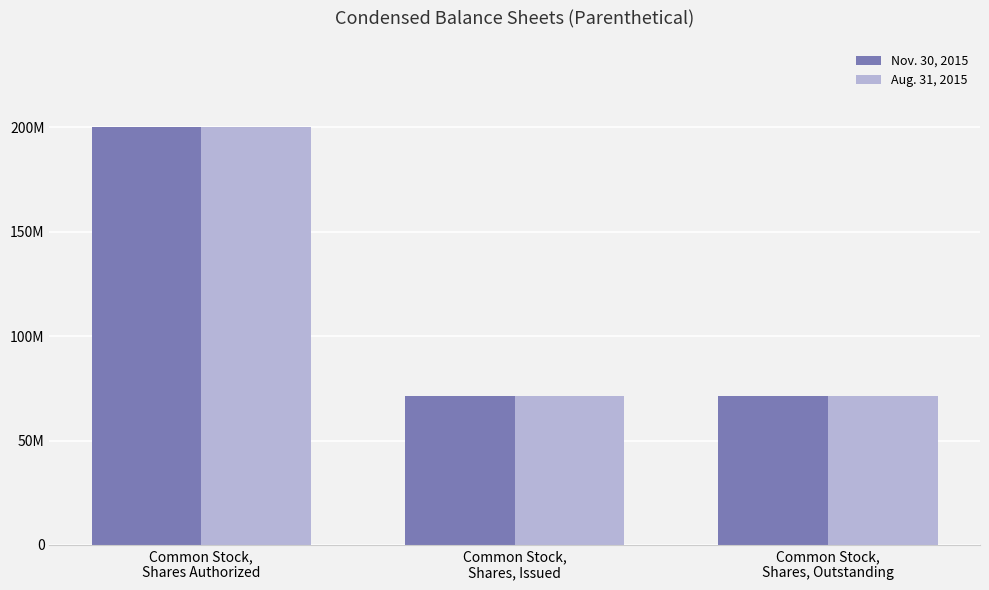

Which category has the highest value across all series?

Common Stock,
Shares Authorized